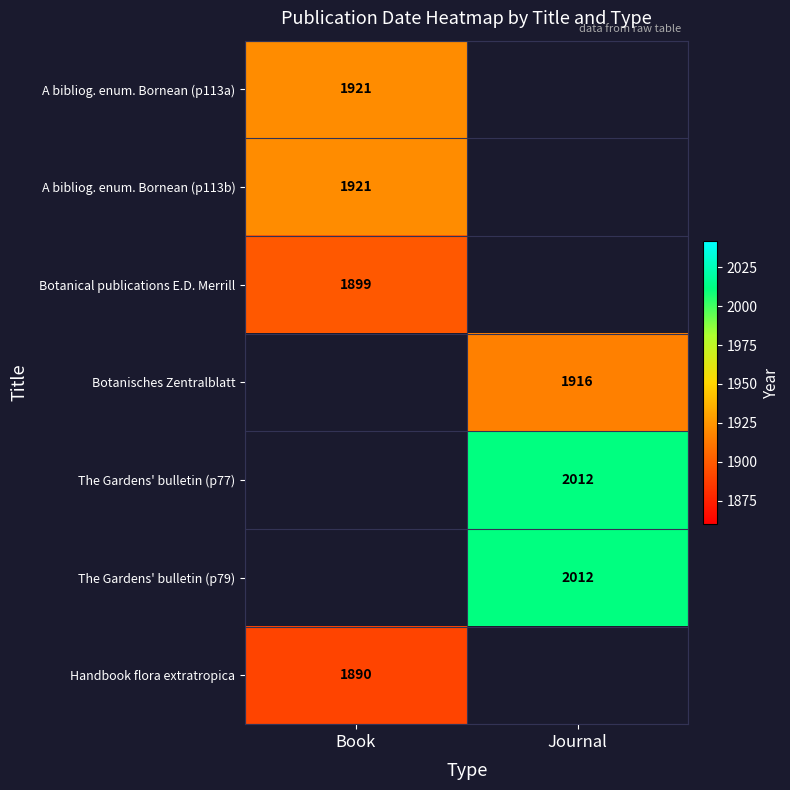

True or false: The Gardens' bulletin (p77) has a value of 1004.0 at Journal.

False